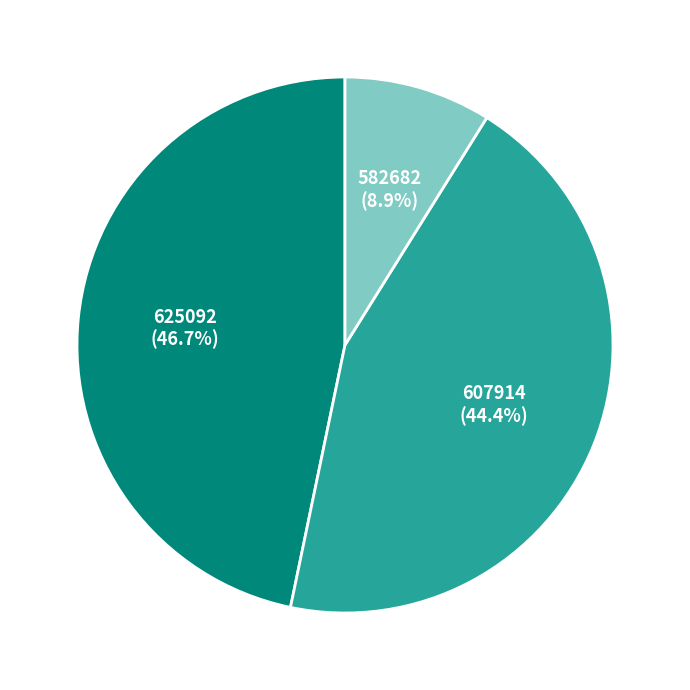

How many segments does this pie chart have?

3